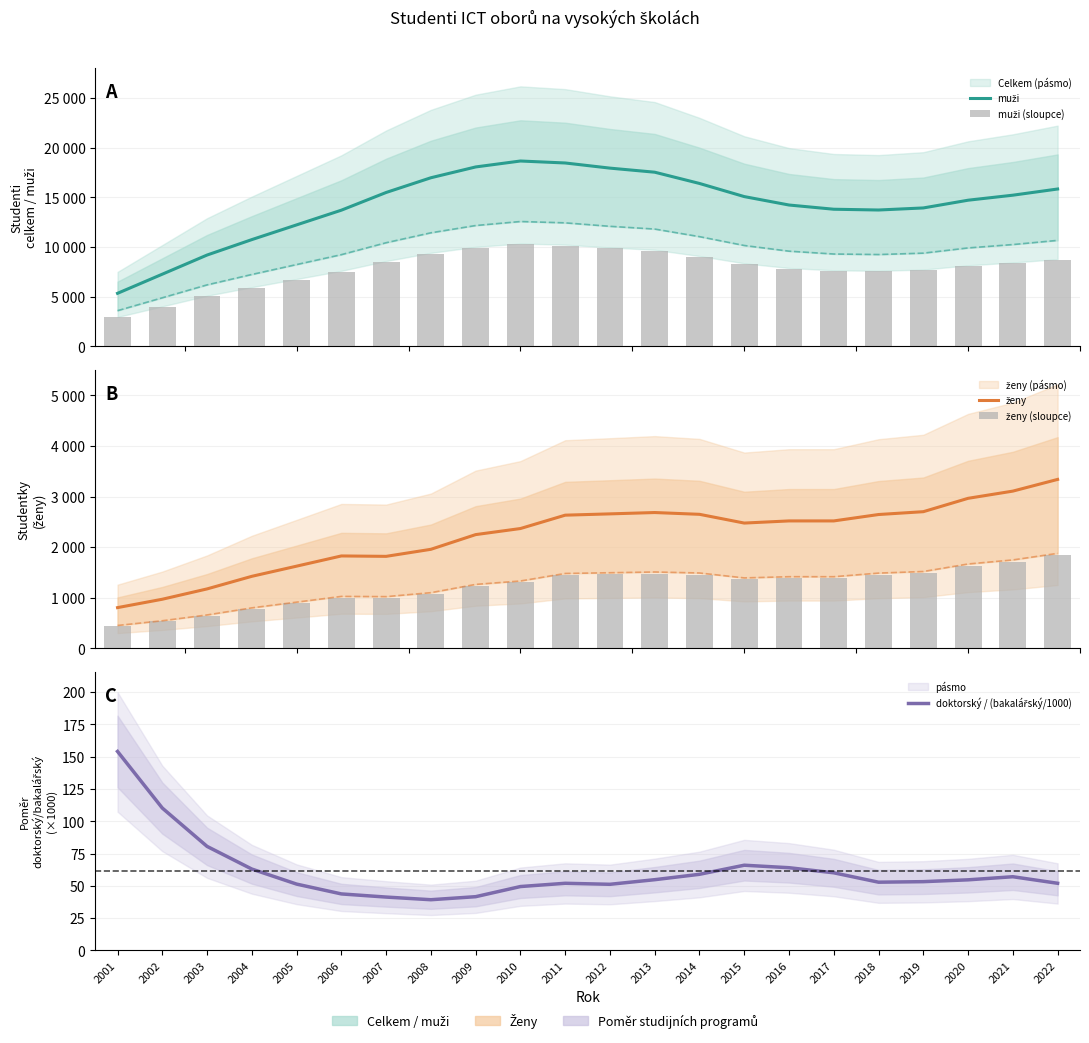

Which category has the lowest value in the muži series?

2001